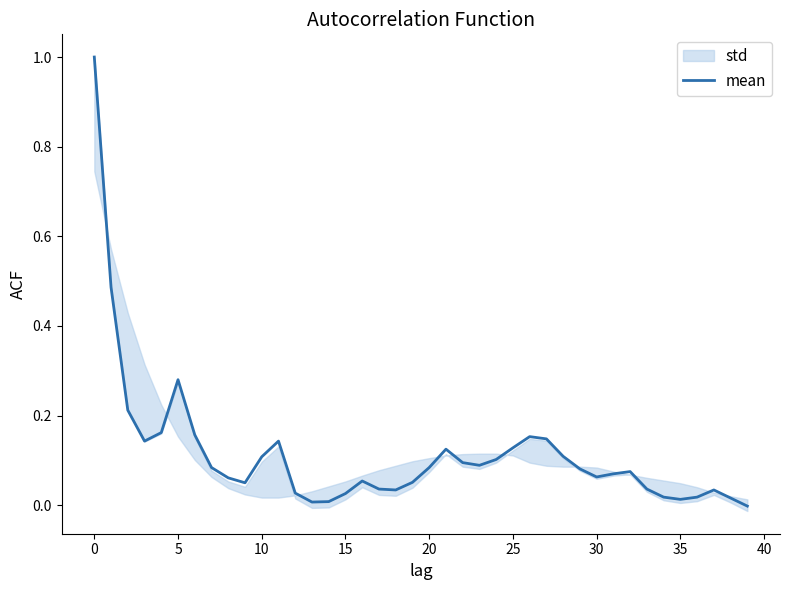

How many values are above zero?

39